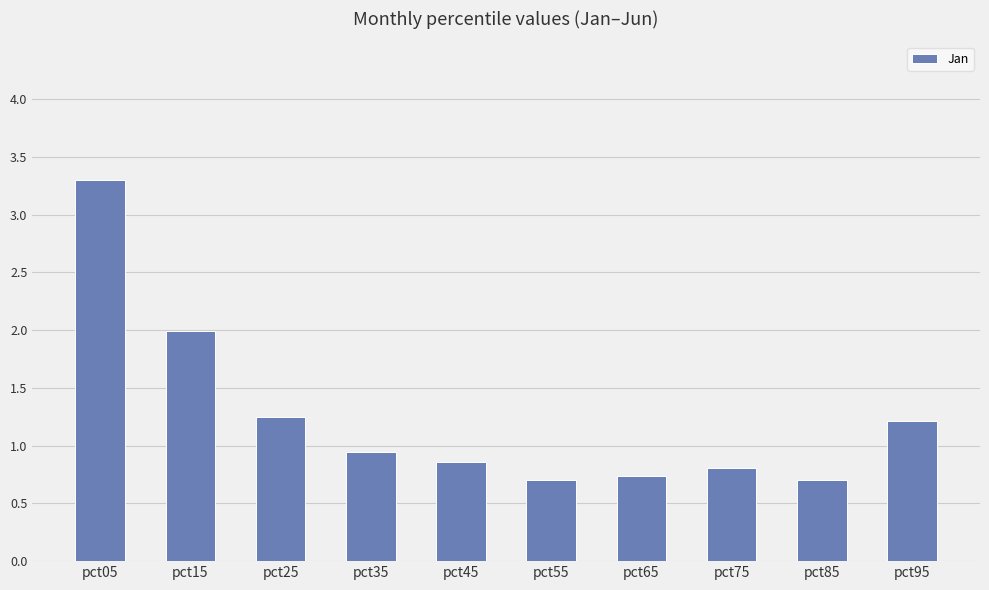

What is the difference between the maximum and second lowest values?

2.6